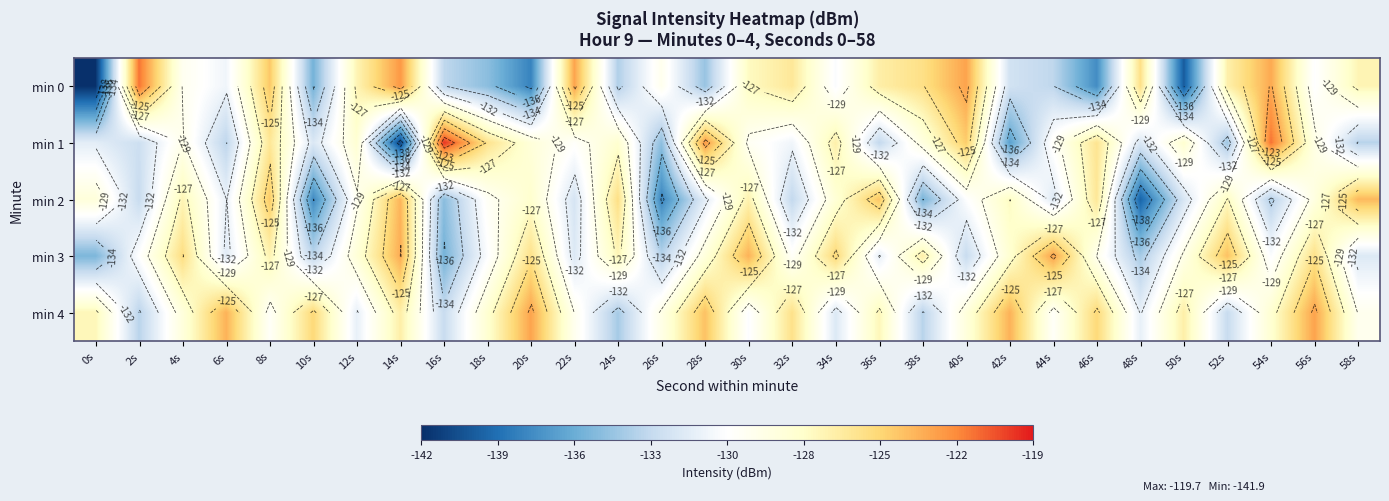

Which series has the widest spread of values?

min 1